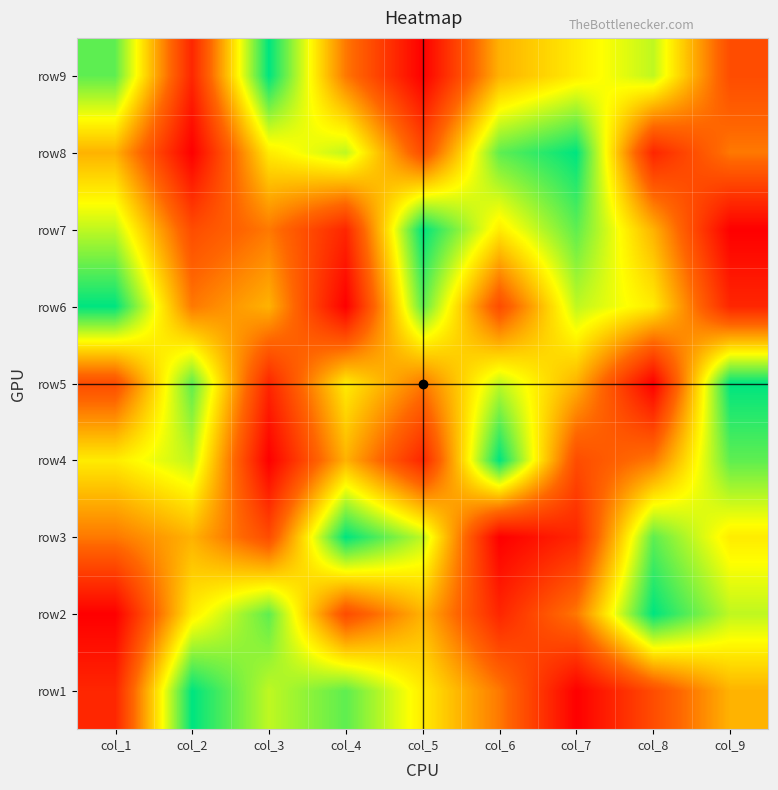

At how many categories does at least one series exceed 5?

9